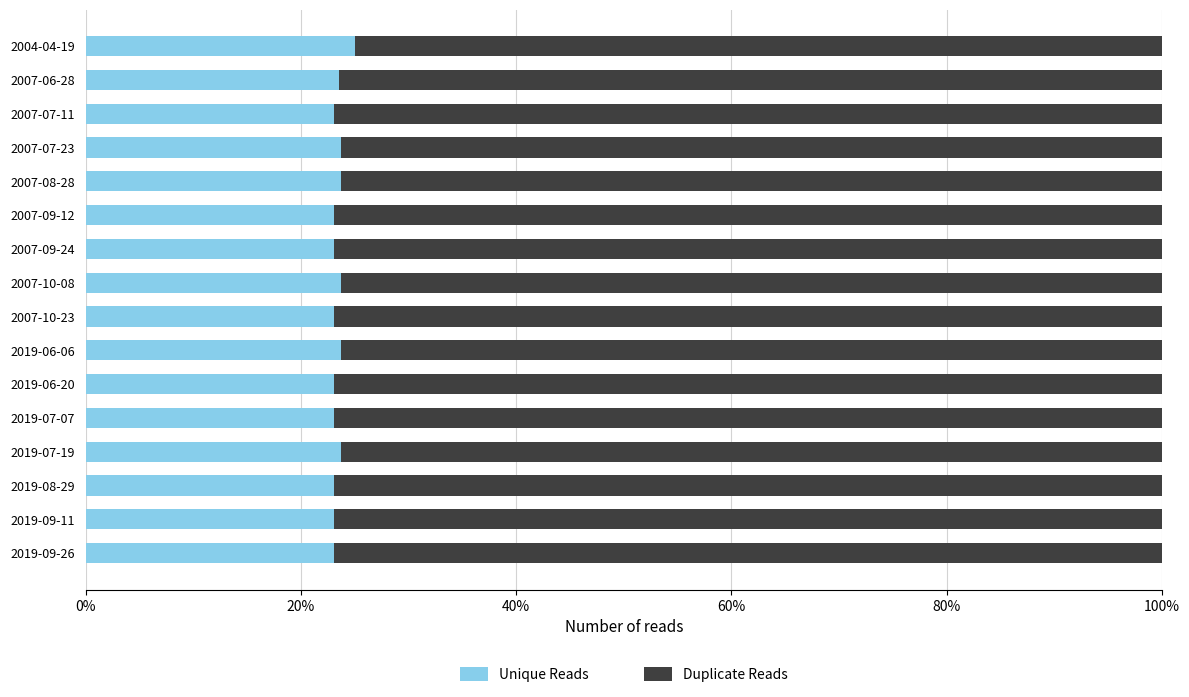

What are all the series names shown in the legend?

Unique Reads, Duplicate Reads